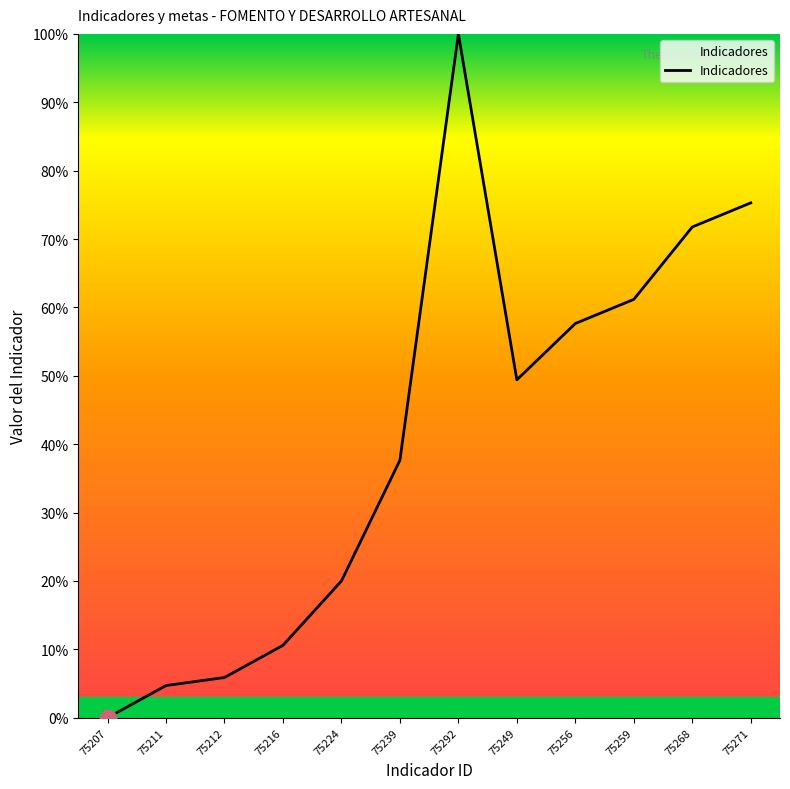

Reading left to right, transcribe all the data shown in this chart.

75207=0.0	75211=4.7	75212=5.9	75216=10.6	75224=20.0	75239=37.6	75292=100.0	75249=49.4	75256=57.6	75259=61.2	75268=71.8	75271=75.3